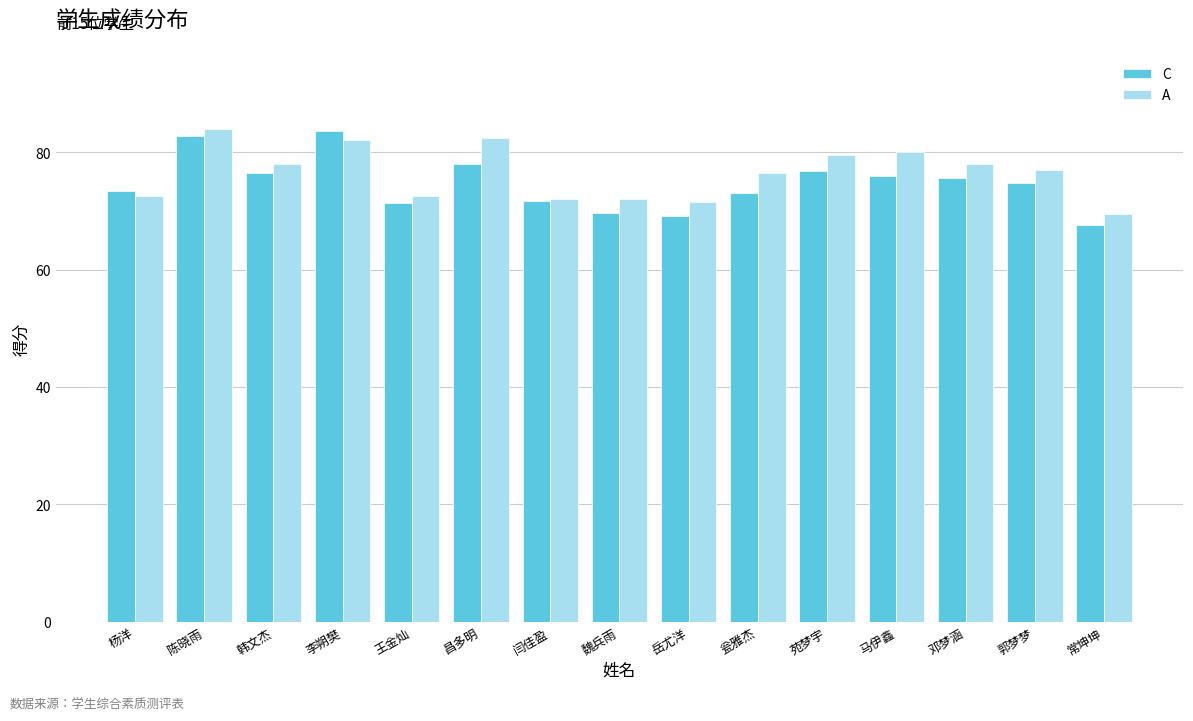

What is the maximum value for C?

83.6